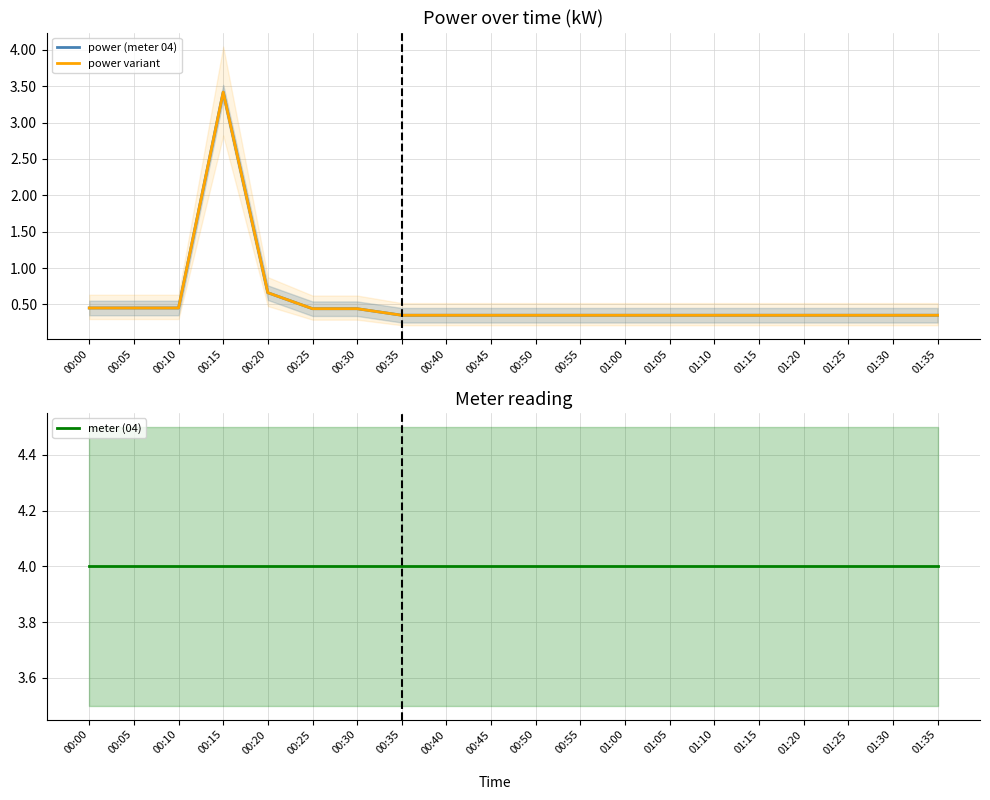

True or false: power (meter 04) and meter (04) intersect in this chart.

False